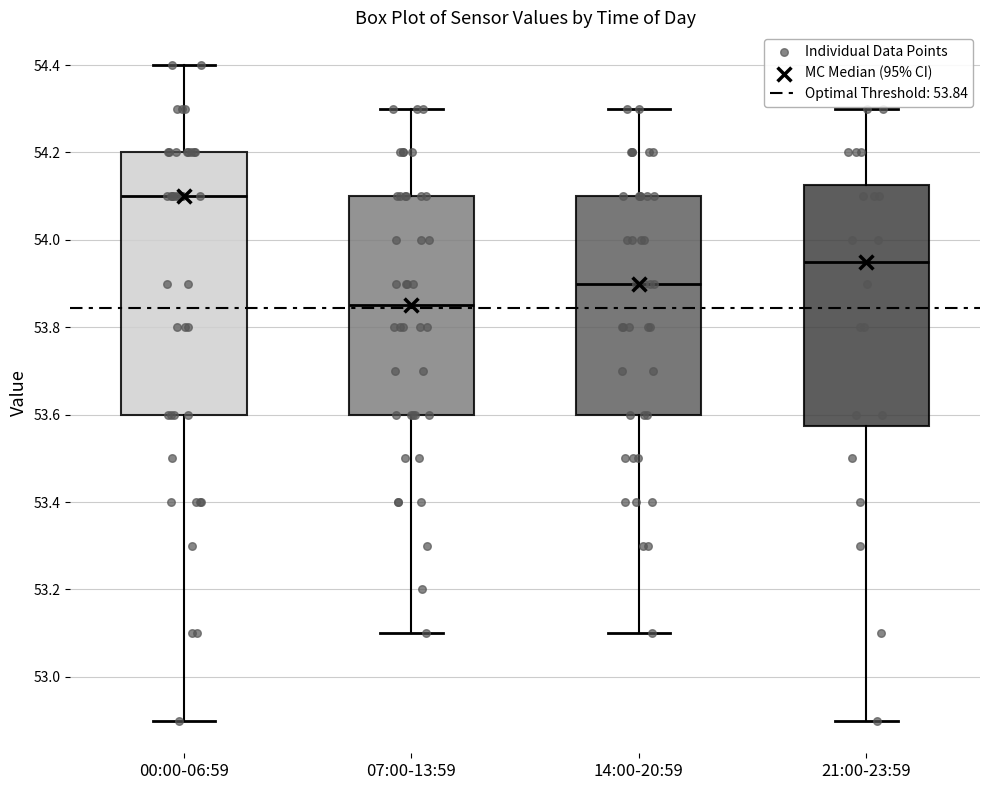

Which box has the lowest median line?

07:00-13:59